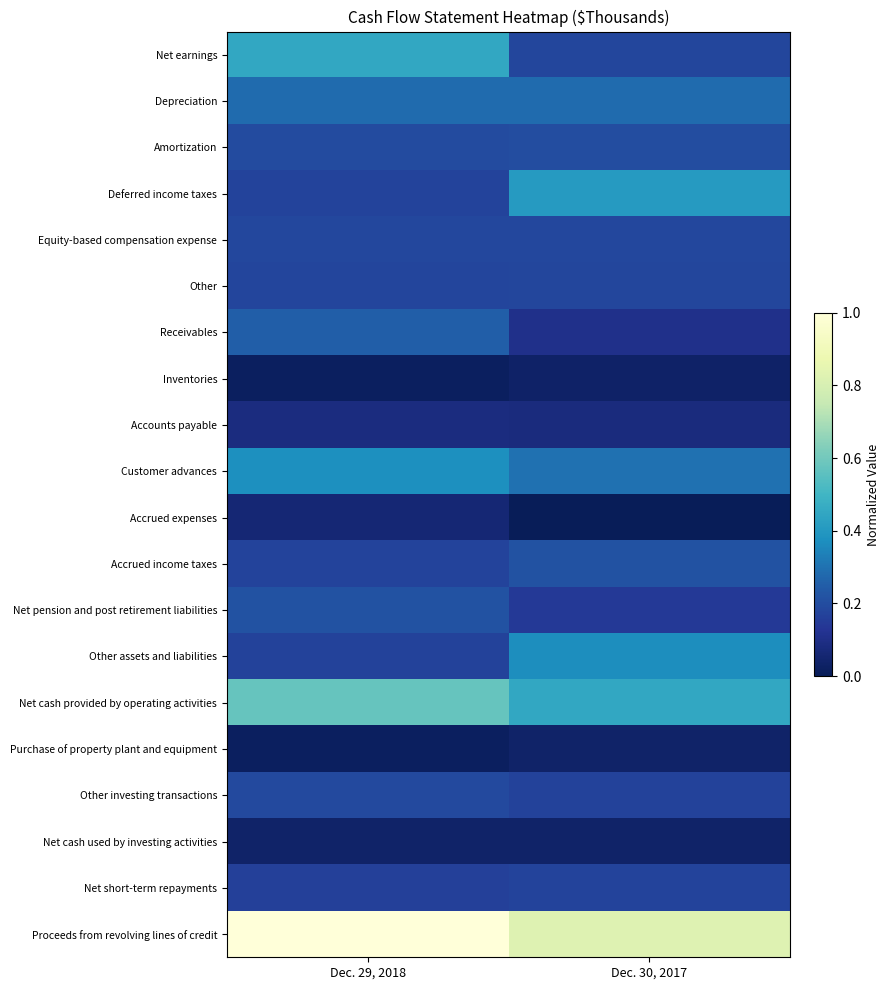

Reading right to left, transcribe all the data shown in this chart.

Net earnings: Dec. 30, 2017=0.2	Dec. 29, 2018=0.5
Depreciation: Dec. 30, 2017=0.3	Dec. 29, 2018=0.3
Amortization: Dec. 30, 2017=0.2	Dec. 29, 2018=0.2
Deferred income taxes: Dec. 30, 2017=0.4	Dec. 29, 2018=0.2
Equity-based compensation expense: Dec. 30, 2017=0.2	Dec. 29, 2018=0.2
Other: Dec. 30, 2017=0.2	Dec. 29, 2018=0.2
Receivables: Dec. 30, 2017=0.1	Dec. 29, 2018=0.3
Inventories: Dec. 30, 2017=0.0	Dec. 29, 2018=0.0
Accounts payable: Dec. 30, 2017=0.1	Dec. 29, 2018=0.1
Customer advances: Dec. 30, 2017=0.3	Dec. 29, 2018=0.4
Accrued expenses: Dec. 30, 2017=0.0	Dec. 29, 2018=0.1
Accrued income taxes: Dec. 30, 2017=0.2	Dec. 29, 2018=0.2
Net pension and post retirement liabilities: Dec. 30, 2017=0.1	Dec. 29, 2018=0.2
Other assets and liabilities: Dec. 30, 2017=0.4	Dec. 29, 2018=0.2
Net cash provided by operating activities: Dec. 30, 2017=0.5	Dec. 29, 2018=0.6
Purchase of property plant and equipment: Dec. 30, 2017=0.0	Dec. 29, 2018=0.0
Other investing transactions: Dec. 30, 2017=0.2	Dec. 29, 2018=0.2
Net cash used by investing activities: Dec. 30, 2017=0.0	Dec. 29, 2018=0.0
Net short-term repayments: Dec. 30, 2017=0.2	Dec. 29, 2018=0.2
Proceeds from revolving lines of credit: Dec. 30, 2017=0.8	Dec. 29, 2018=1.0